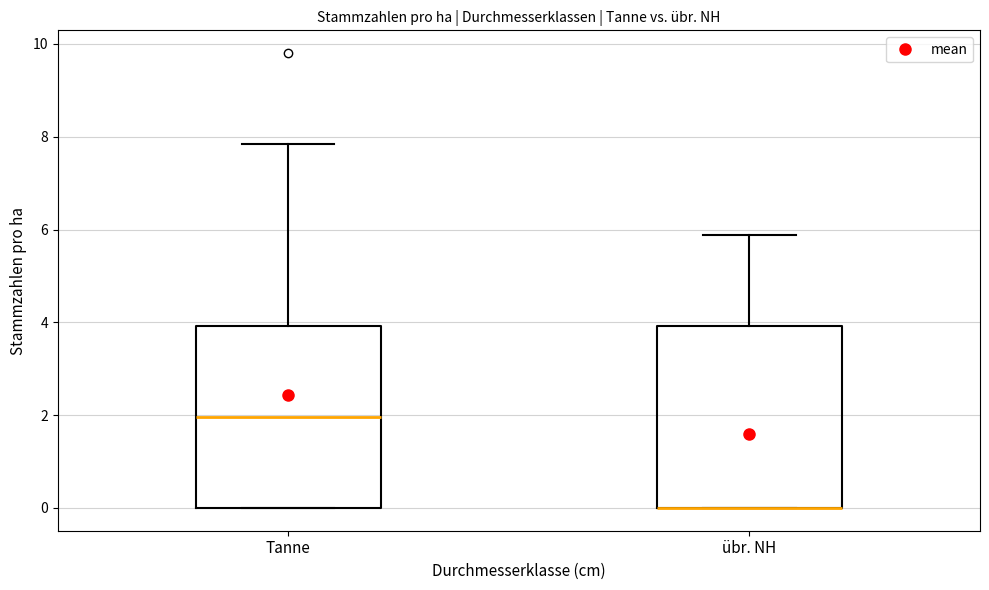

Where is the upper edge of the box for übr. NH on the y-axis? The values are not printed on the chart, so give them approximately, as read against the axis.

4.0